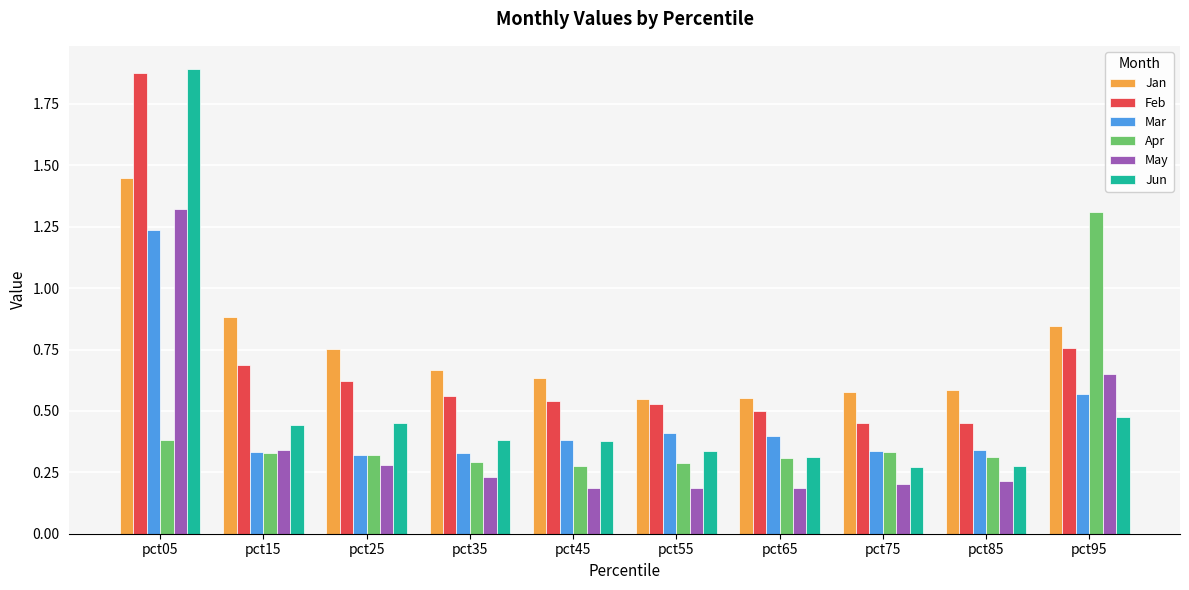

What is the sum of all May values?

3.8